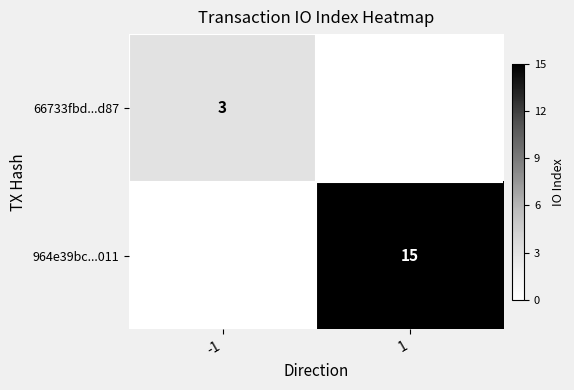

The value of 964e39bc...011 at 1 is 7. True or false?

False